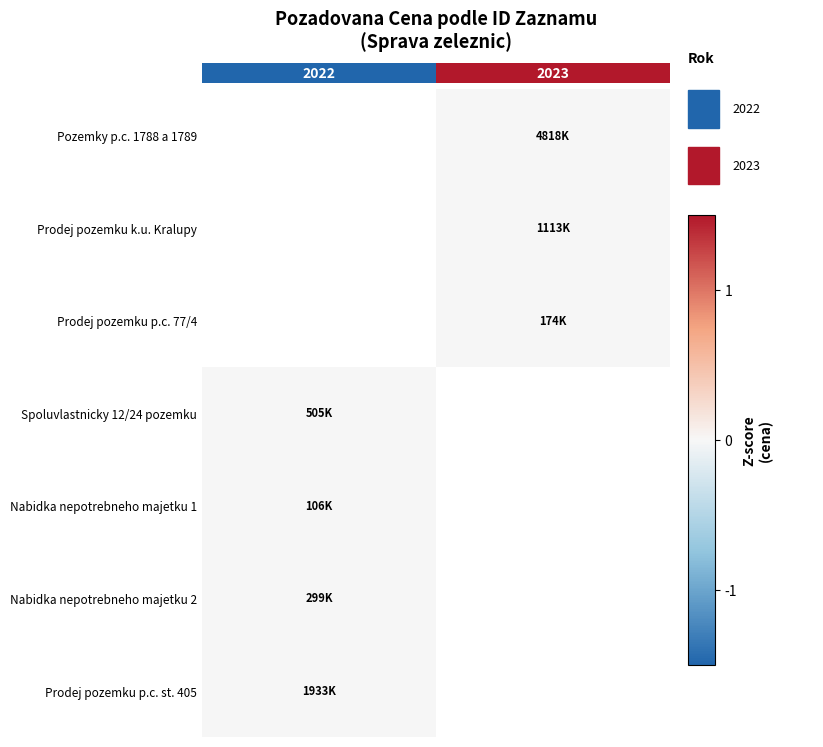

How many series are shown in this chart?

7